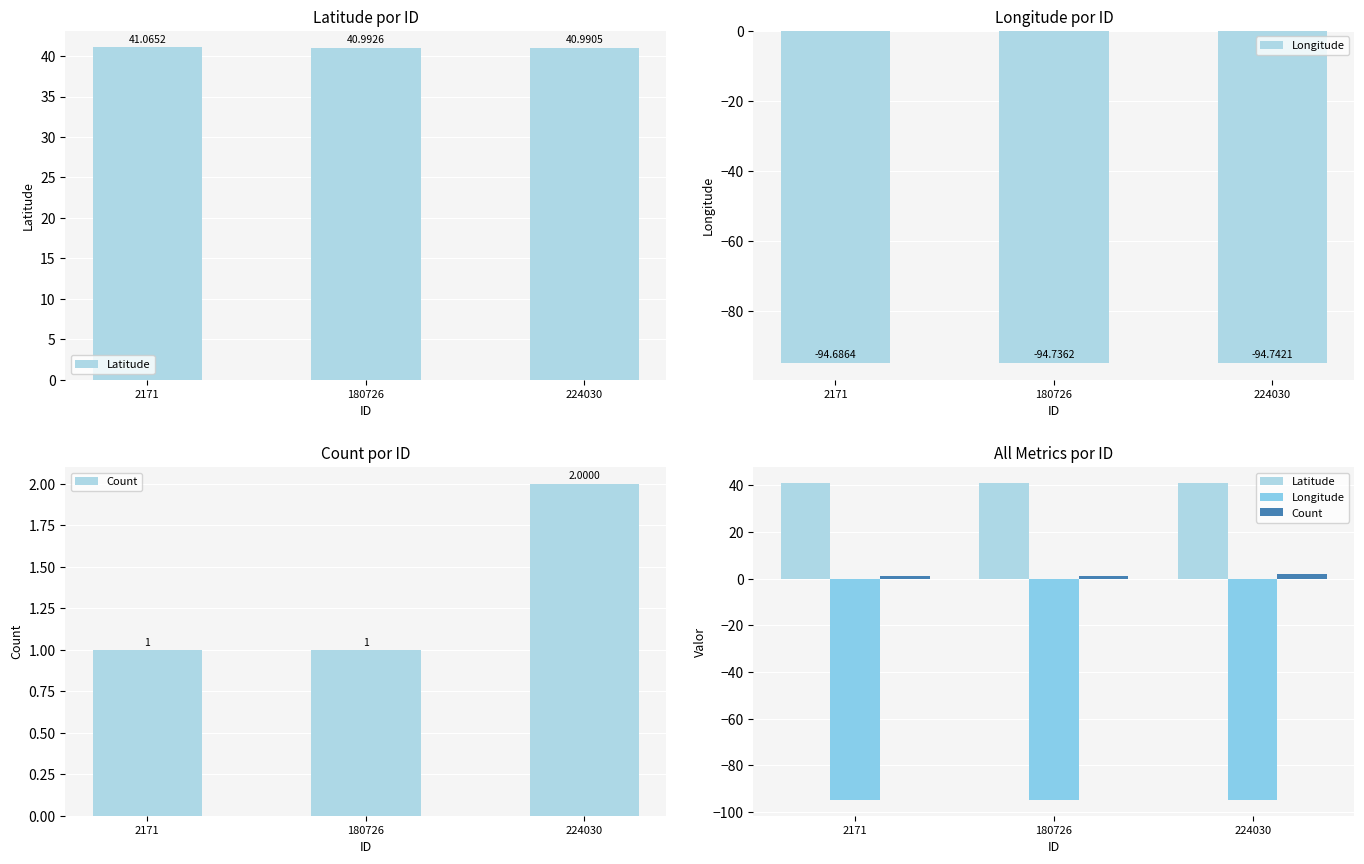

What is the spread (max minus min) of values at 180726?

135.7